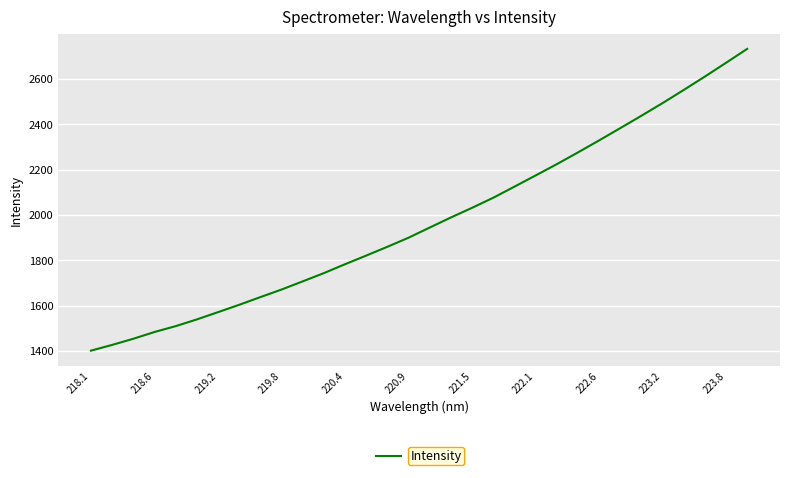

What is the difference between the maximum and second lowest values?

1304.9